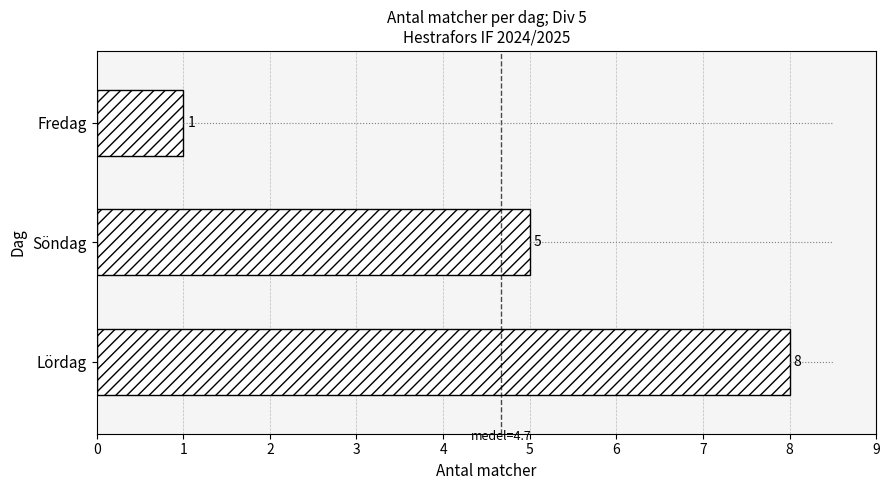

Is it true that the value at Lördag is 3?

False